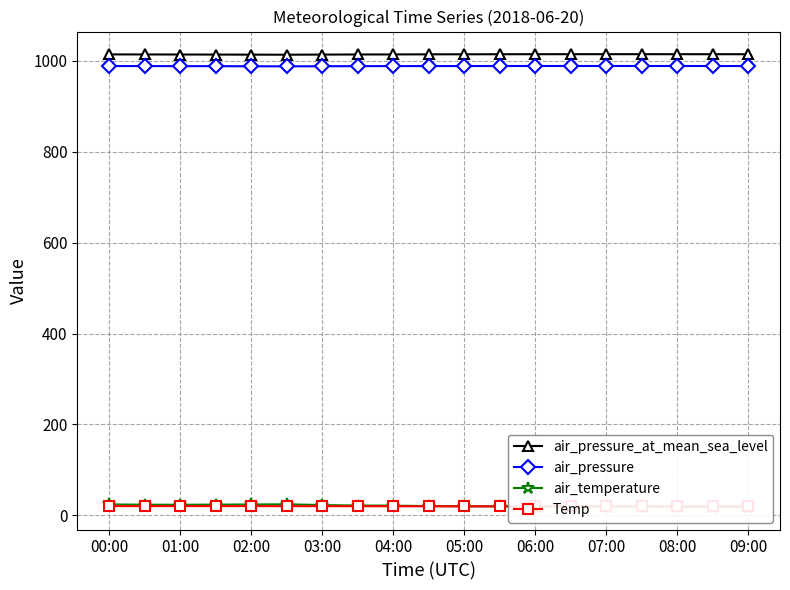

The value of air_pressure at 05:00 is 988.2. True or false?

True